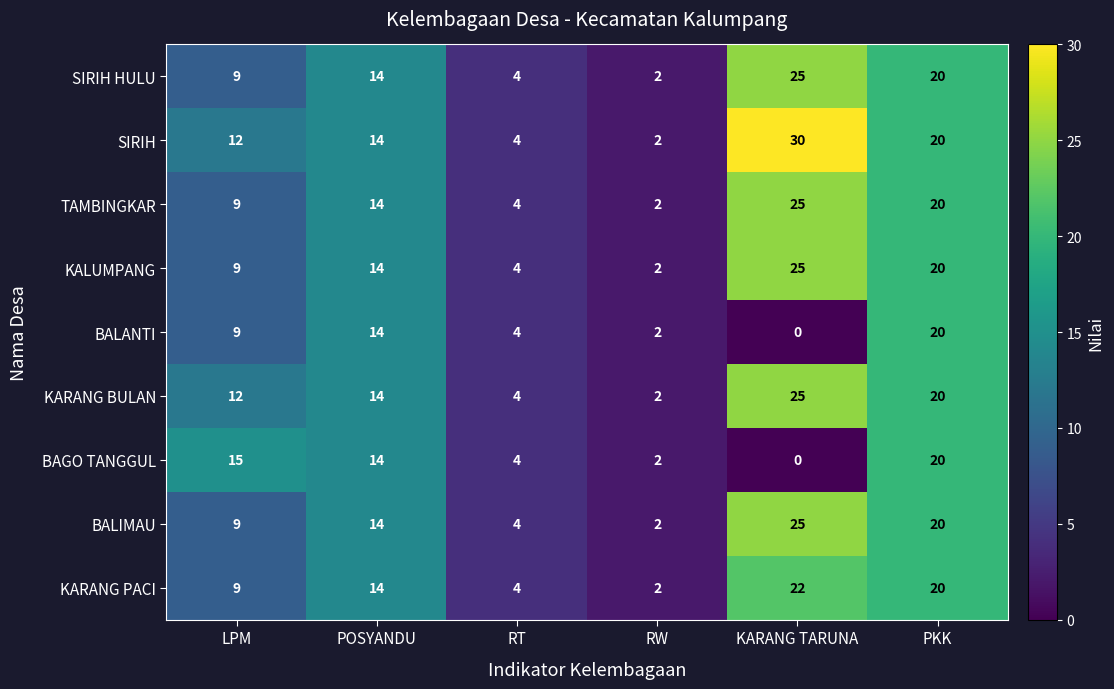

What is the maximum value for BAGO TANGGUL?

20